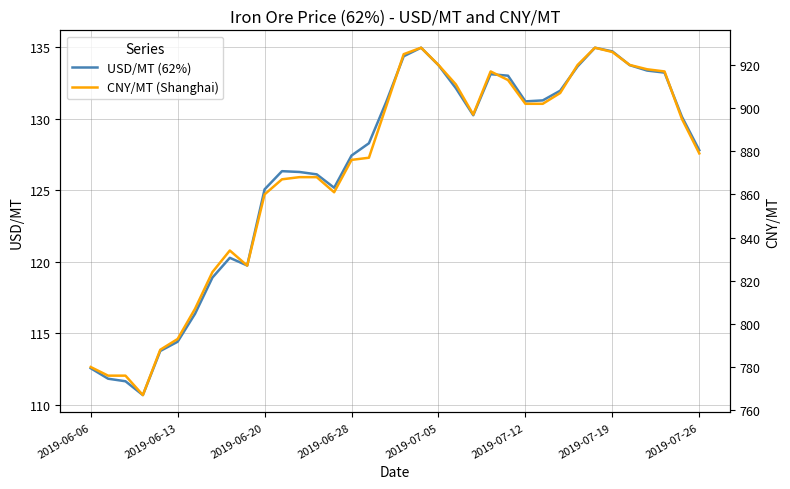

Rank the series by their maximum value, from highest to lowest.

CNY/MT (Shanghai), USD/MT (62%)